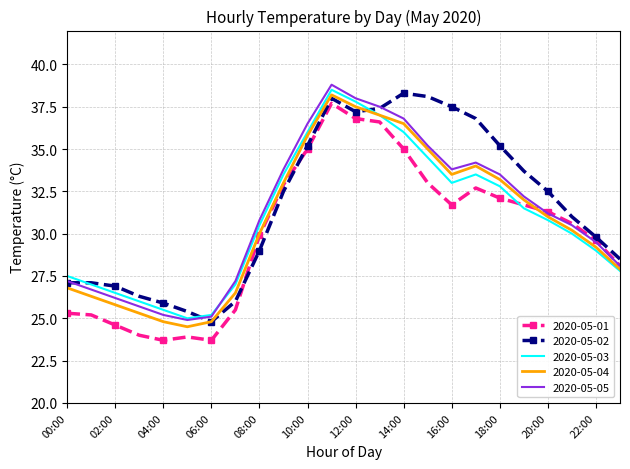

What is the maximum value for 2020-05-04?

38.2